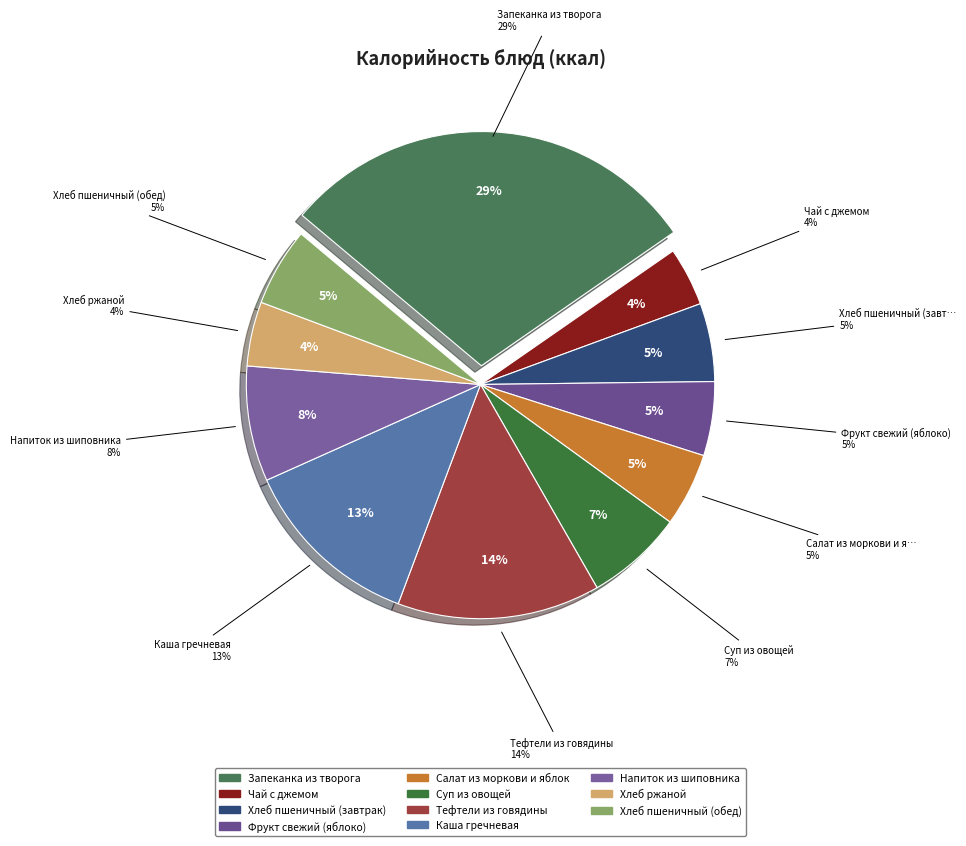

What percentage do Хлеб ржаной and Напиток из шиповника together represent?

12.4%